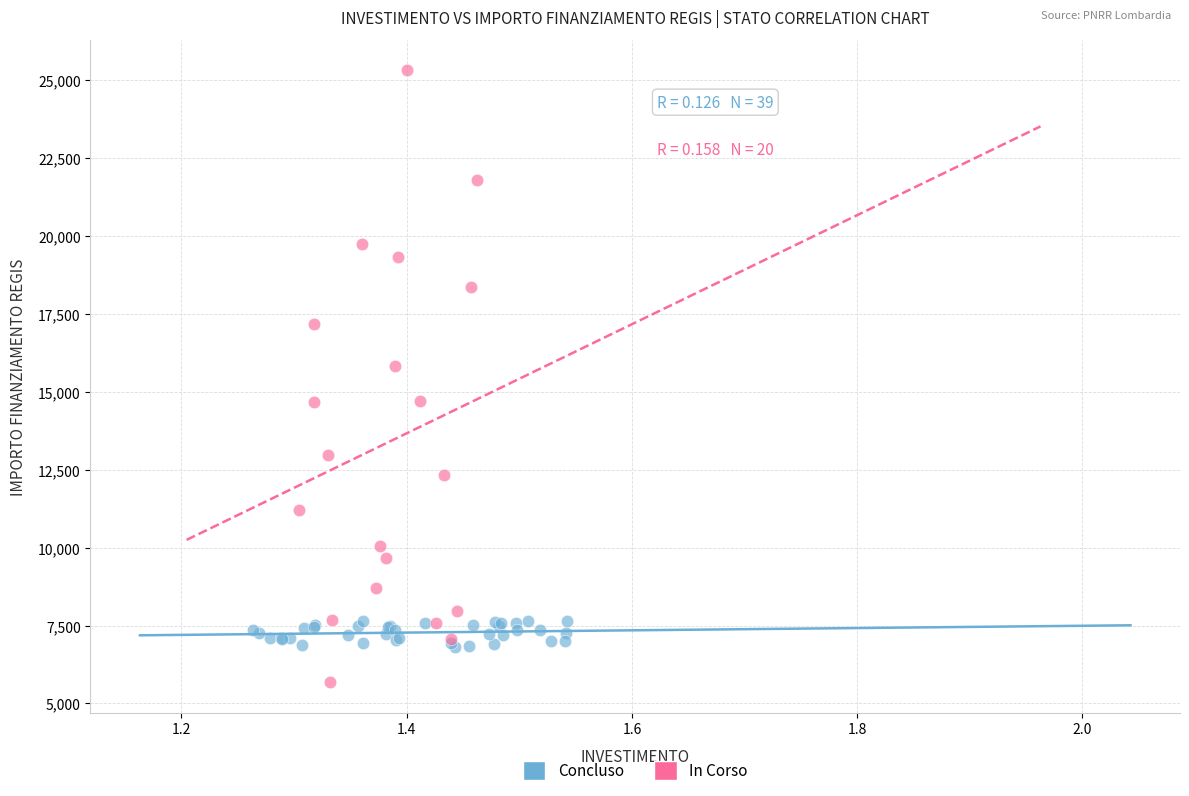

Which series reaches the minimum Y coordinate?

In Corso